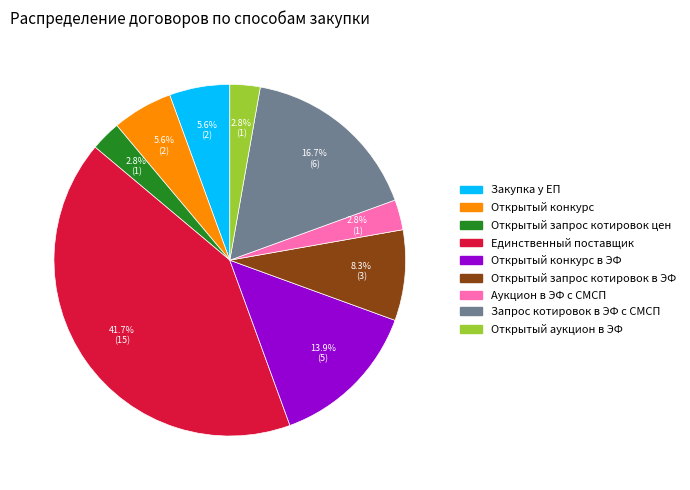

How many slices are in this pie chart?

9